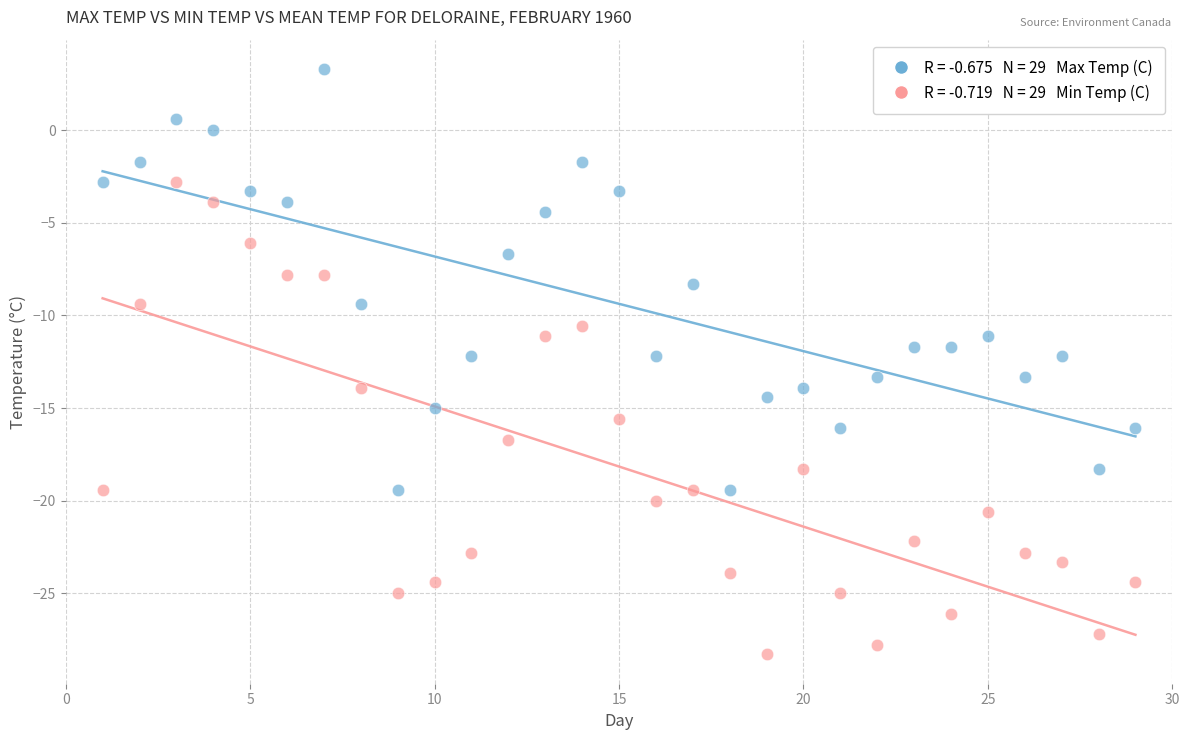

Across all data points, what is the range of Y values (max minus min)?

31.6